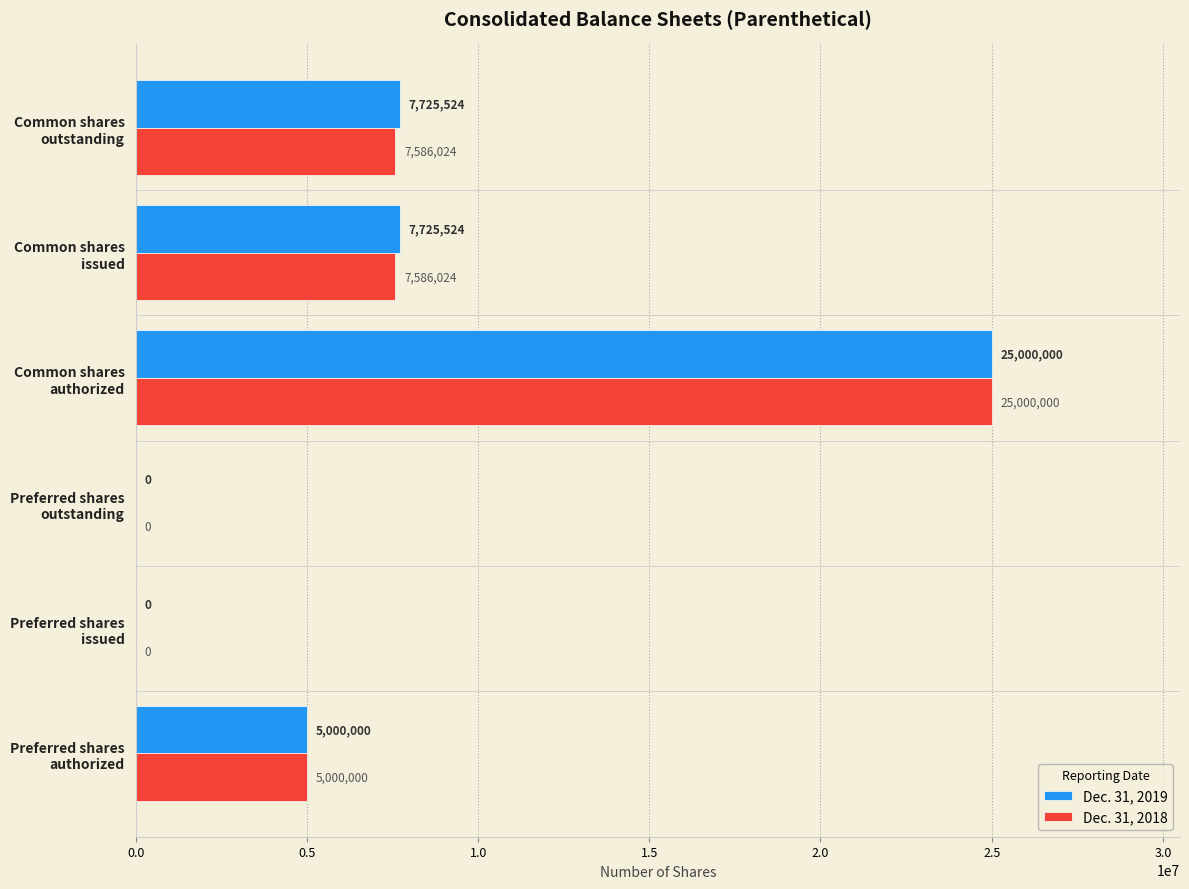

What is the sum of all Dec. 31, 2018 values?

45172048